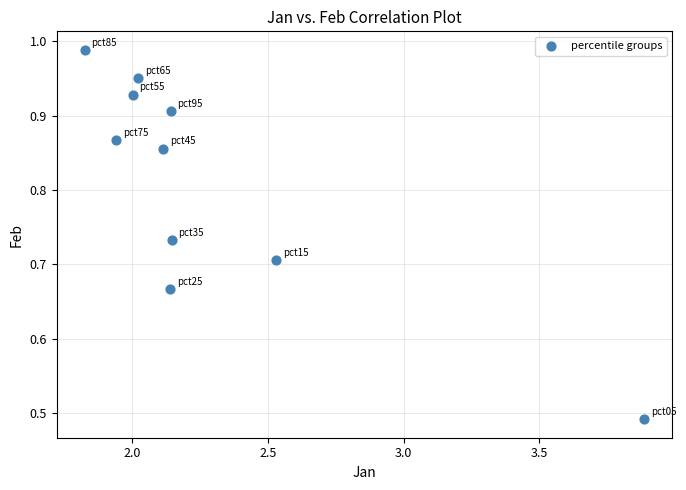

What is the average X value?

2.3